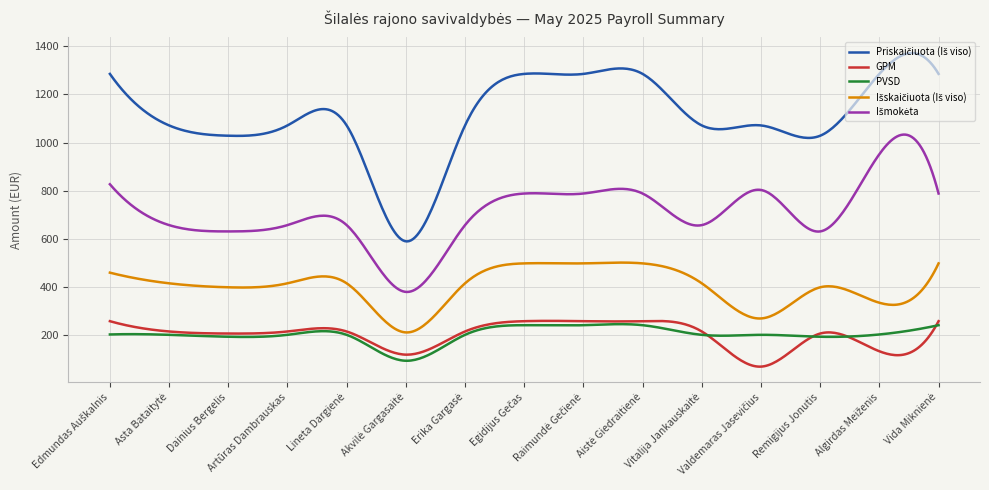

What is the smallest value displayed?

68.0